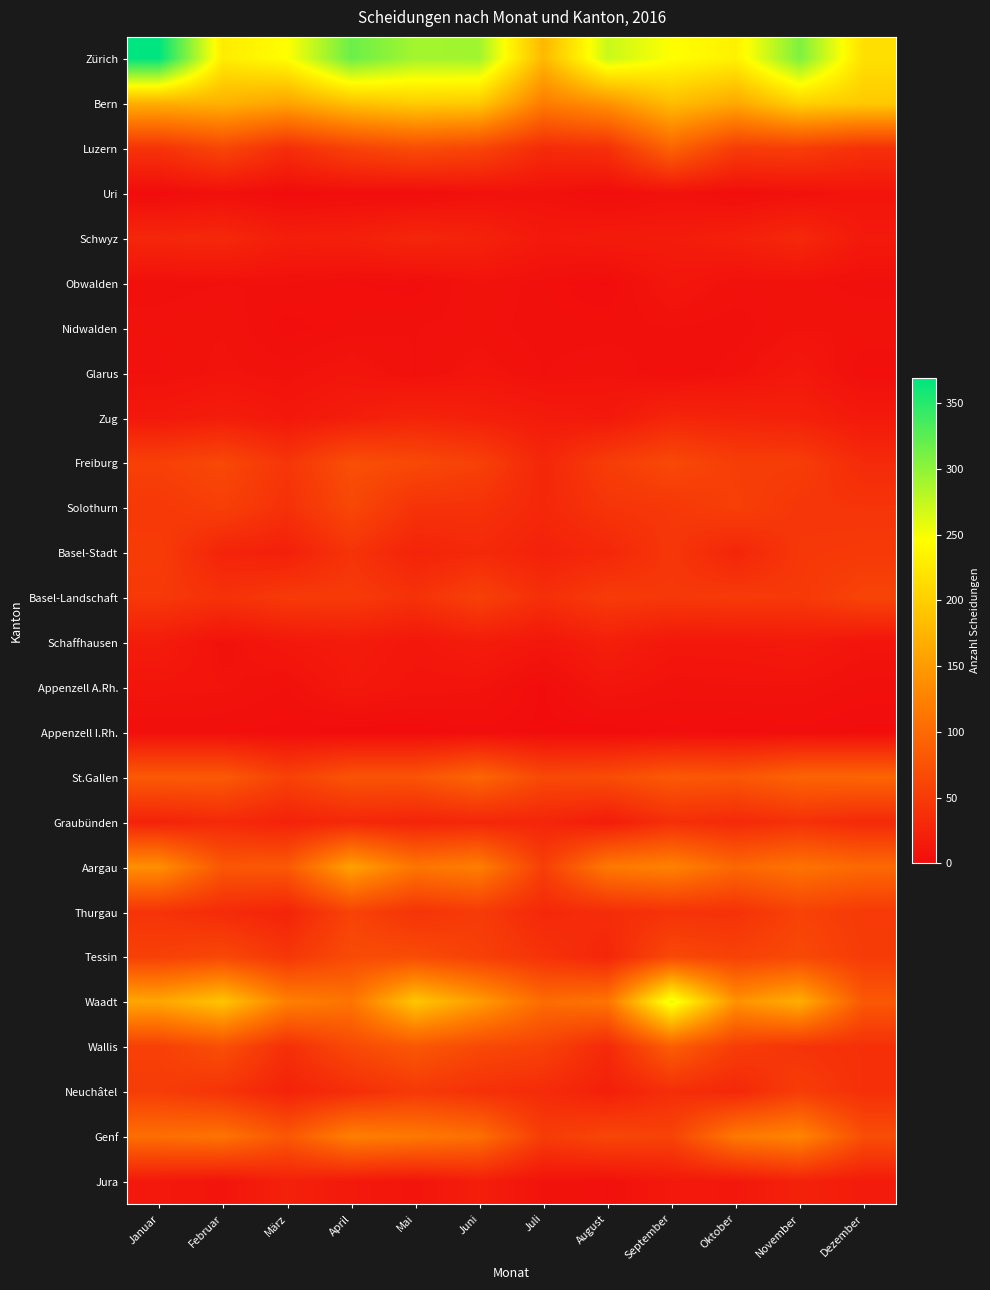

Reading left to right, transcribe all the data shown in this chart.

Zürich: Januar=369	Februar=228	März=245	April=317	Mai=290	Juni=291	Juli=178	August=272	September=246	Oktober=233	November=308	Dezember=216
Bern: Januar=169	Februar=172	März=159	April=186	Mai=198	Juni=195	Juli=120	August=142	September=183	Oktober=163	November=202	Dezember=195
Luzern: Januar=41	Februar=62	März=36	April=57	Mai=69	Juni=61	Juli=33	August=38	September=94	Oktober=51	November=53	Dezember=39
Uri: Januar=0	Februar=4	März=0	April=2	Mai=1	Juni=5	Juli=6	August=1	September=6	Oktober=2	November=5	Dezember=9
Schwyz: Januar=28	Februar=30	März=19	April=21	Mai=28	Juni=24	Juli=13	August=16	September=16	Oktober=21	November=30	Dezember=14
Obwalden: Januar=4	Februar=5	März=5	April=3	Mai=2	Juni=7	Juli=4	August=1	September=11	Oktober=6	November=6	Dezember=4
Nidwalden: Januar=6	Februar=7	März=2	April=4	Mai=5	Juni=6	Juli=4	August=4	September=5	Oktober=4	November=7	Dezember=7
Glarus: Januar=5	Februar=8	März=6	April=10	Mai=5	Juni=9	Juli=5	August=7	September=3	Oktober=6	November=13	Dezember=3
Zug: Januar=13	Februar=18	März=12	April=18	Mai=25	Juni=21	Juli=16	August=13	September=27	Oktober=24	November=22	Dezember=14
Freiburg: Januar=56	Februar=64	März=44	April=71	Mai=65	Juni=56	Juli=28	August=52	September=65	Oktober=53	November=52	Dezember=32
Solothurn: Januar=47	Februar=55	März=39	April=63	Mai=41	Juni=40	Juli=29	August=43	September=46	Oktober=55	November=44	Dezember=43
Basel-Stadt: Januar=51	Februar=25	März=21	April=42	Mai=25	Juni=31	Juli=23	August=29	September=45	Oktober=27	November=46	Dezember=48
Basel-Landschaft: Januar=47	Februar=40	März=49	April=49	Mai=40	Juni=56	Juli=37	August=50	September=46	Oktober=49	November=47	Dezember=60
Schaffhausen: Januar=17	Februar=6	März=12	April=16	Mai=11	Juni=17	Juli=11	August=20	September=12	Oktober=12	November=15	Dezember=9
Appenzell A.Rh.: Januar=9	Februar=8	März=5	April=13	Mai=9	Juni=8	Juli=1	August=10	September=6	Oktober=7	November=7	Dezember=4
Appenzell I.Rh.: Januar=3	Februar=3	März=2	April=0	Mai=0	Juni=2	Juli=1	August=0	September=2	Oktober=1	November=2	Dezember=1
St.Gallen: Januar=83	Februar=83	März=57	April=76	Mai=76	Juni=96	Juli=65	August=68	September=82	Oktober=79	November=94	Dezember=95
Graubünden: Januar=24	Februar=31	März=23	April=29	Mai=25	Juni=28	Juli=27	August=17	September=37	Oktober=31	November=39	Dezember=31
Aargau: Januar=139	Februar=80	März=82	April=157	Mai=112	Juni=122	Juli=54	August=116	September=126	Oktober=97	November=110	Dezember=99
Thurgau: Januar=42	Februar=33	März=25	April=59	Mai=42	Juni=50	Juli=30	August=35	September=41	Oktober=40	November=58	Dezember=49
Tessin: Januar=56	Februar=64	März=45	April=67	Mai=68	Juni=56	Juli=41	August=28	September=65	Oktober=57	November=65	Dezember=51
Waadt: Januar=161	Februar=190	März=124	April=111	Mai=192	Juni=151	Juli=102	August=111	September=259	Oktober=141	November=169	Dezember=81
Wallis: Januar=55	Februar=71	März=37	April=65	Mai=80	Juni=65	Juli=57	August=31	September=87	Oktober=52	November=42	Dezember=38
Neuchâtel: Januar=52	Februar=42	März=24	April=35	Mai=48	Juni=39	Juli=33	August=21	September=36	Oktober=29	November=52	Dezember=38
Genf: Januar=105	Februar=110	März=80	April=123	Mai=116	Juni=106	Juli=51	August=62	September=58	Oktober=116	November=129	Dezember=70
Jura: Januar=13	Februar=9	März=22	April=14	Mai=9	Juni=19	Juli=7	August=5	September=13	Oktober=12	November=23	Dezember=16